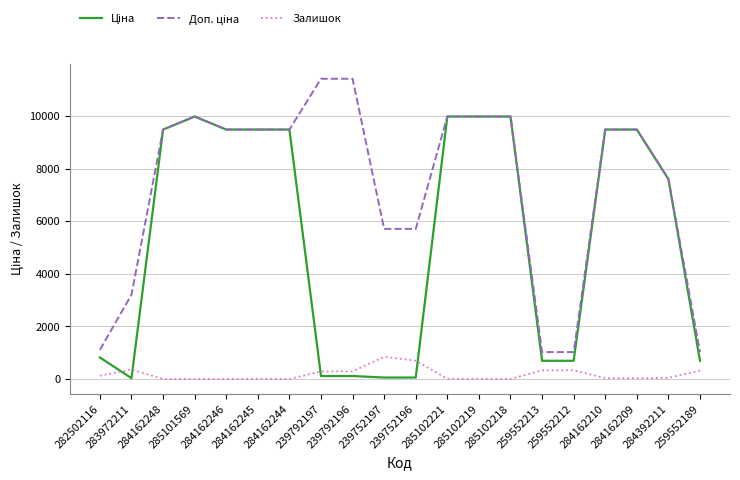

List the series in order of their overall mean, lowest first.

Залишок, Ціна, Доп. ціна